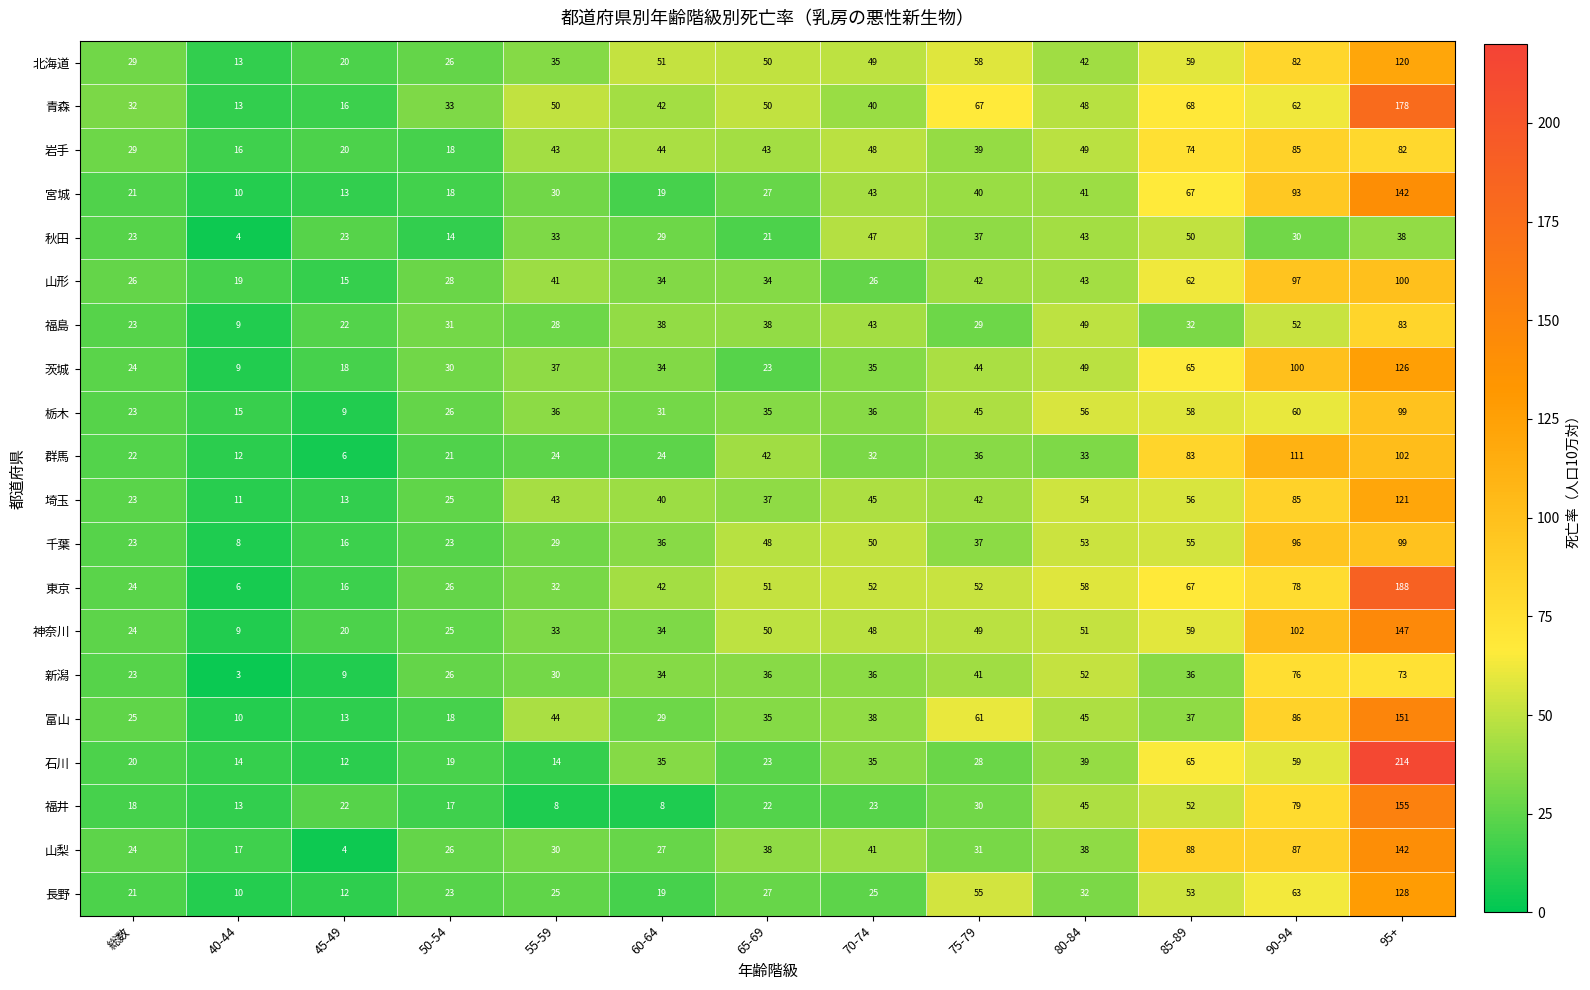

What is the sum of the 山梨 values at 90-94 and 80-84?

125